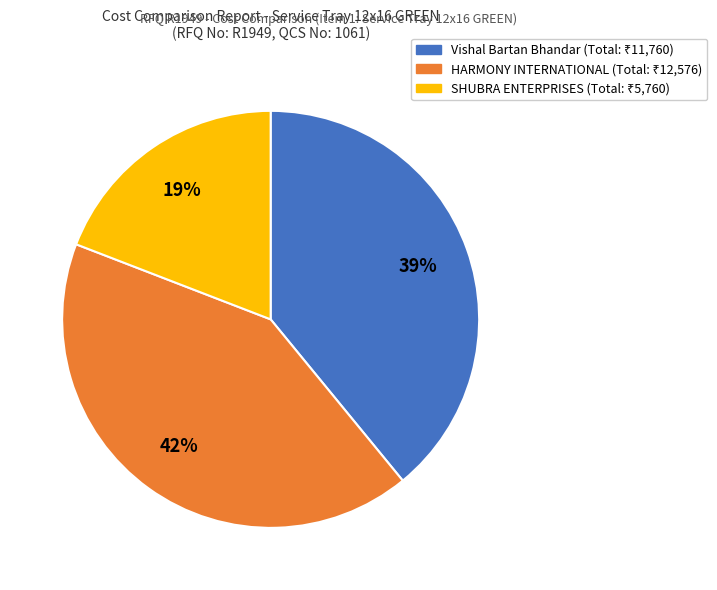

Is it true that SHUBRA ENTERPRISES is 19% of the pie?

True